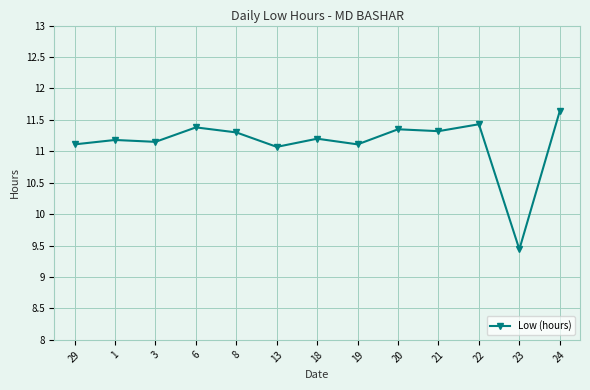

Between 8 and 29, which is larger?

8